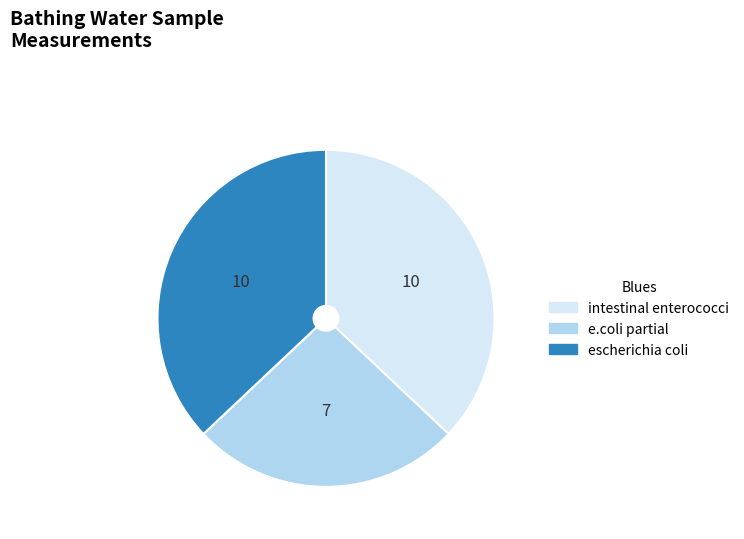

Does any single category account for the majority?

No